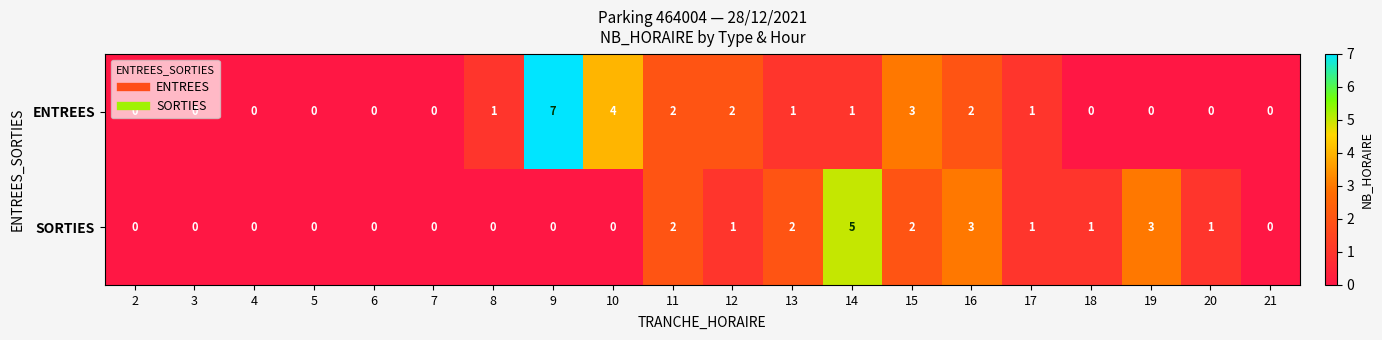

True or false: ENTREES has a value of 1 at 8.

True